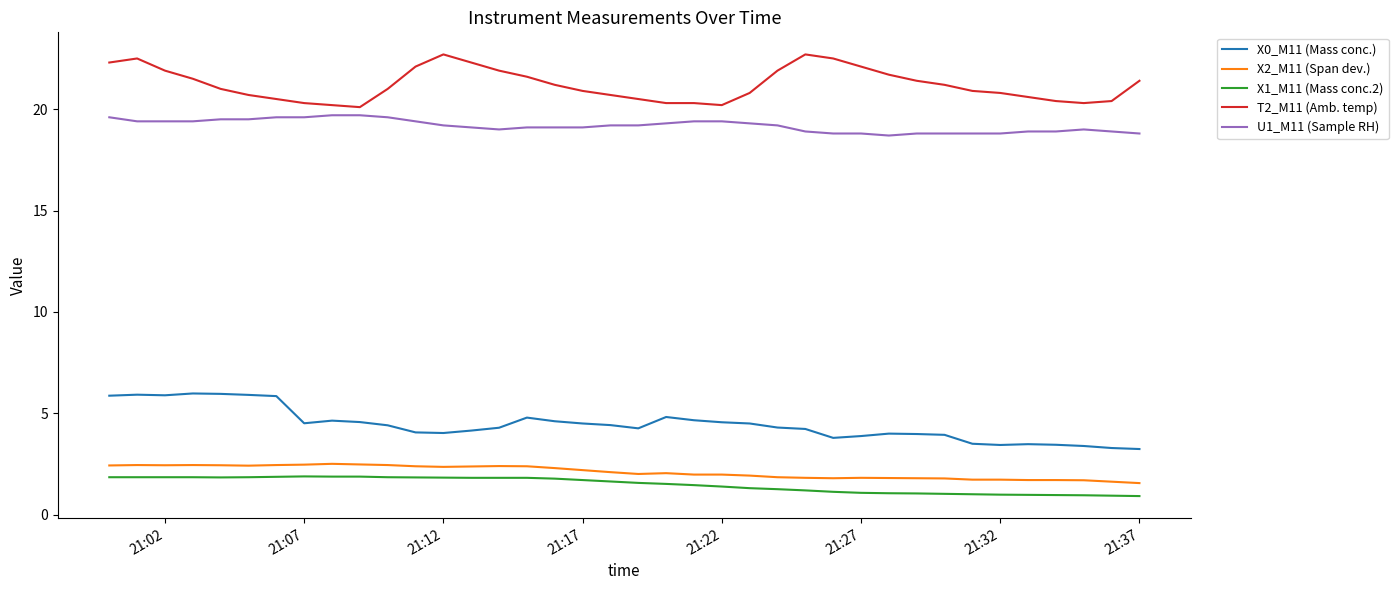

True or false: T2_M11 (Amb. temp) and X0_M11 (Mass conc.) cross at least once.

False